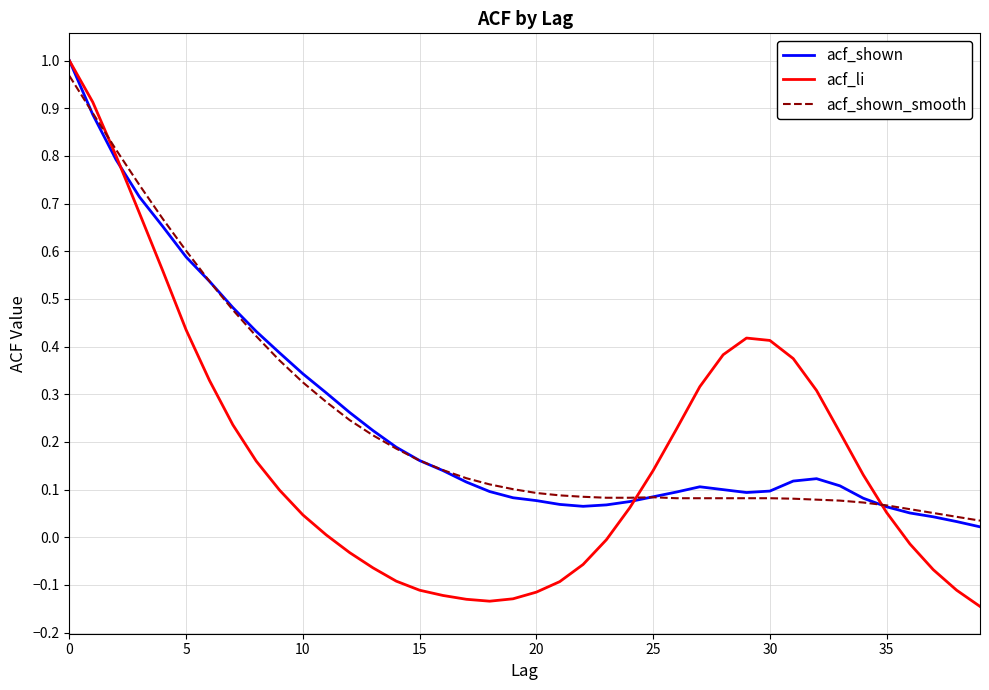

How many lines are shown in the chart?

3